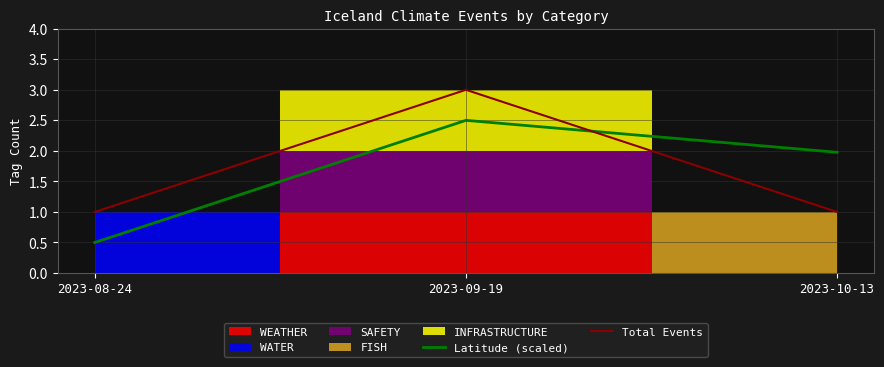

Reading left to right, list all the values displayed in this chart.

Latitude (scaled): 0.5	2.5	2.0
Total Events: 1.0	3.0	1.0